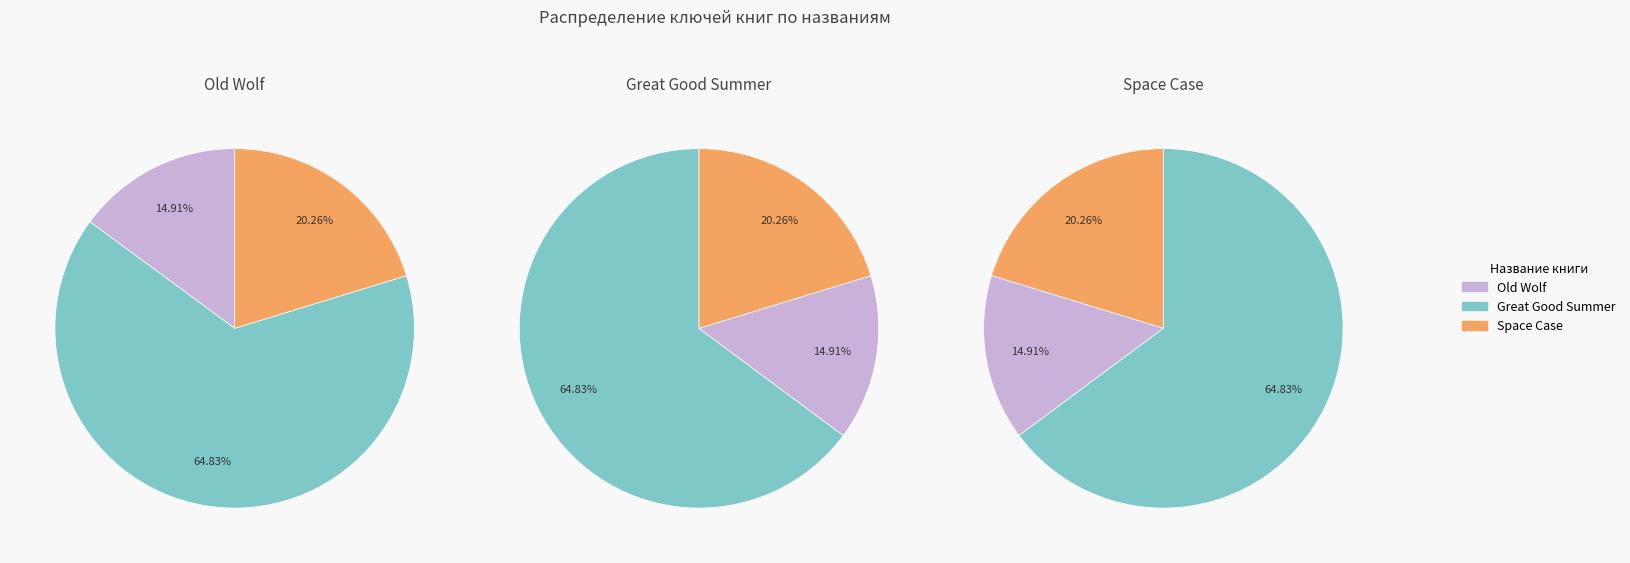

Which category has the smallest portion of the pie?

Old Wolf